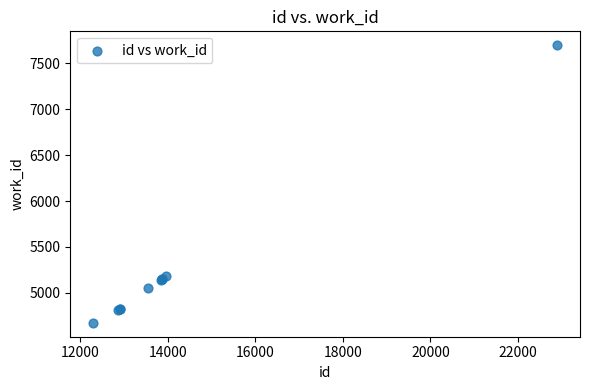

What Y value in the scatter plot is closest to 6185?

5188